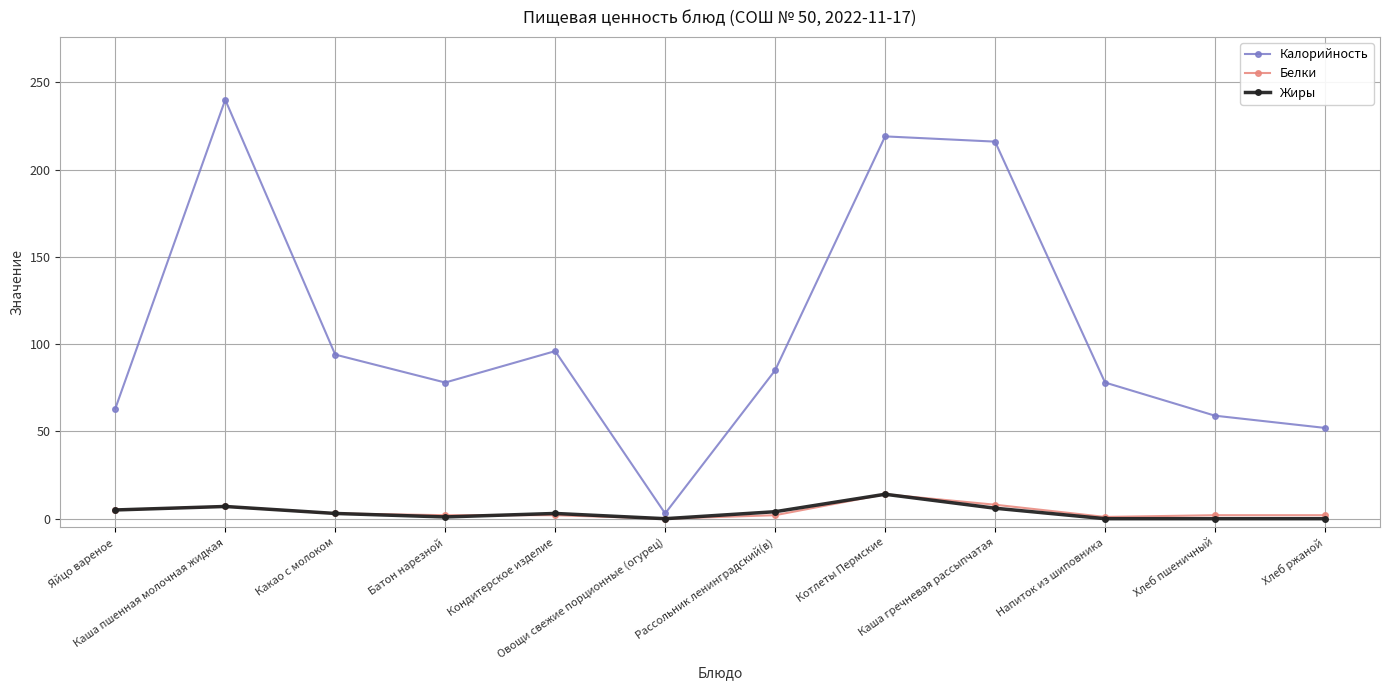

The value of Белки at Батон нарезной is 2. True or false?

True